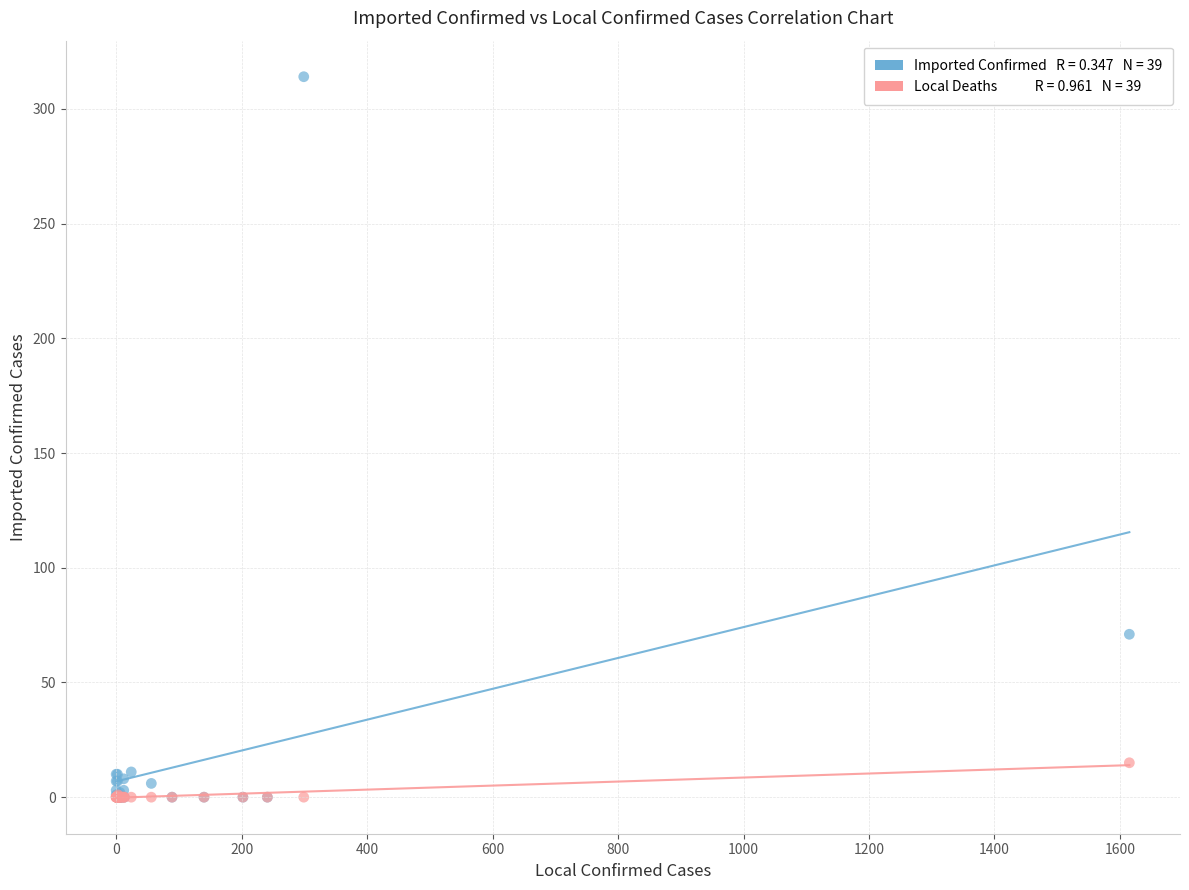

Across all series, what Y value is closest to 157?

71